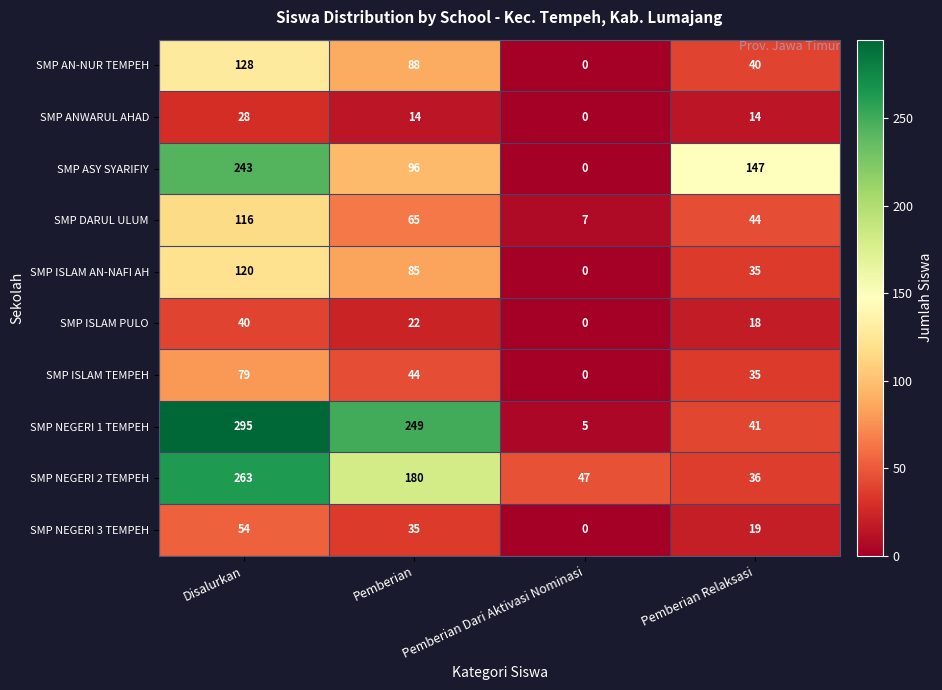

Where is SMP ASY SYARIFIY nearest to the value 121?

Pemberian